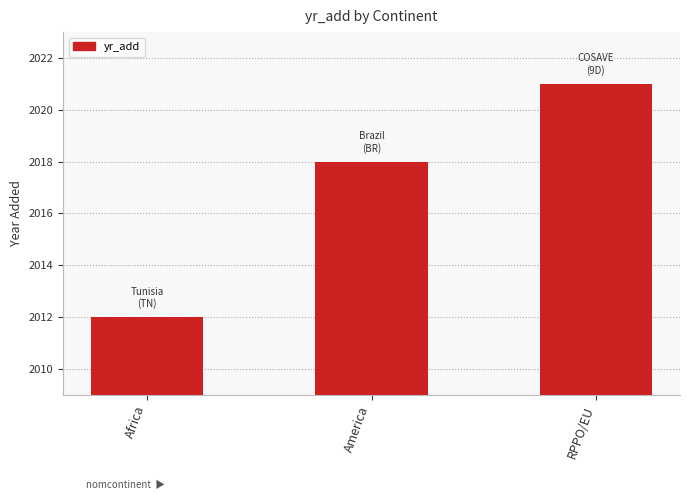

At which label is the value closest to 2016?

America